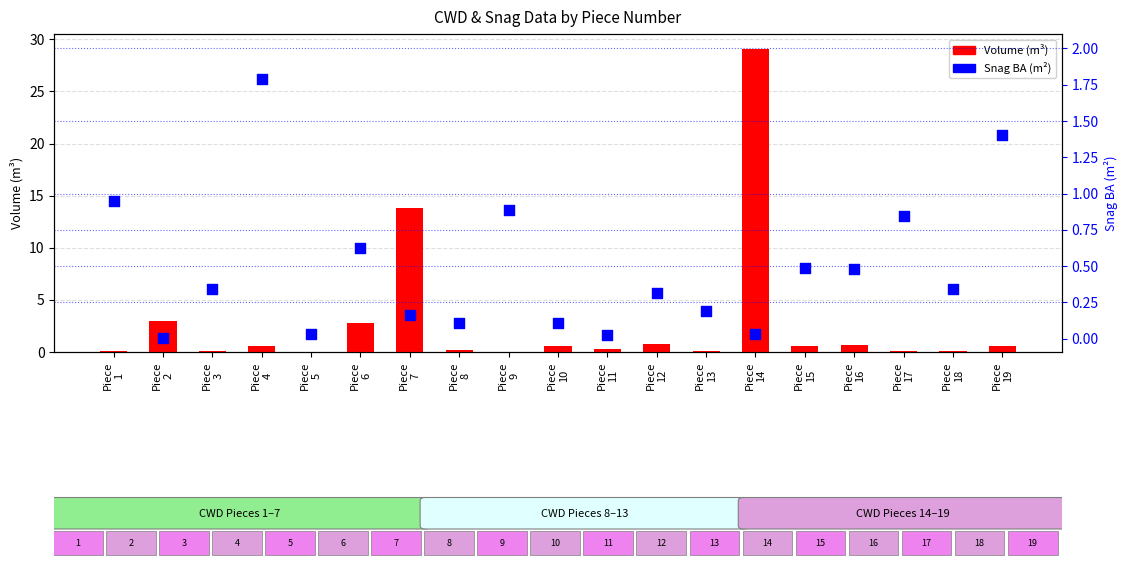

What are all the series names shown in the legend?

Volume (m³), Snag BA (m²)